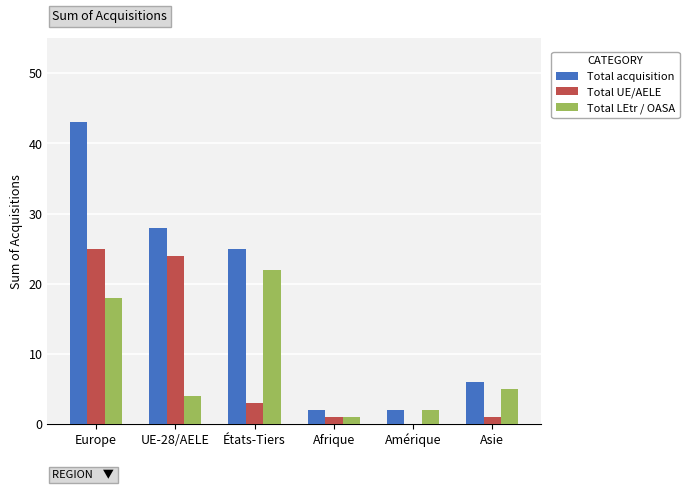

What is the difference between the Total UE/AELE values at États-Tiers and Asie?

2